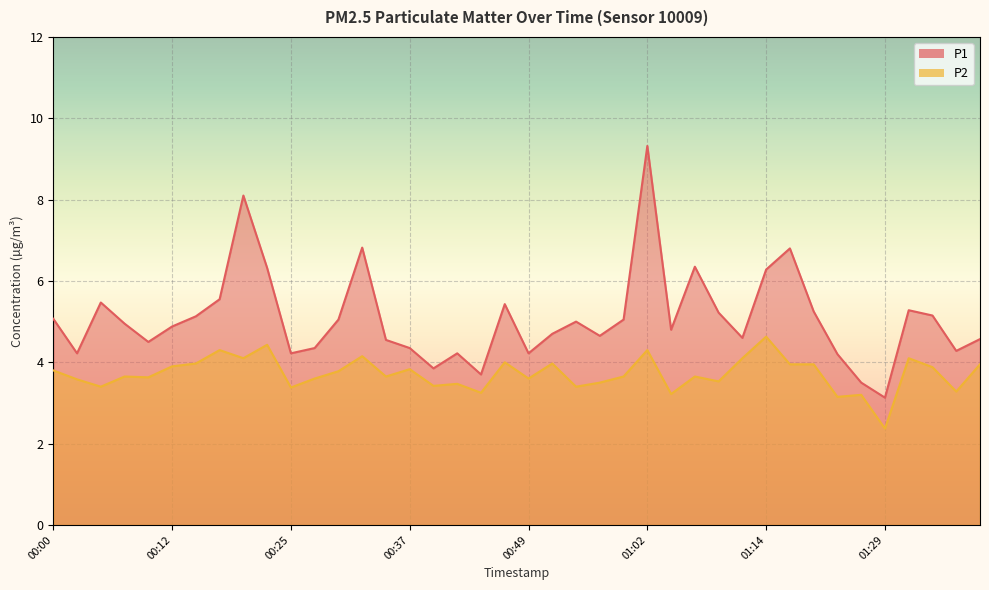

Is it true that P2 equals 3.8 at 00:00?

True